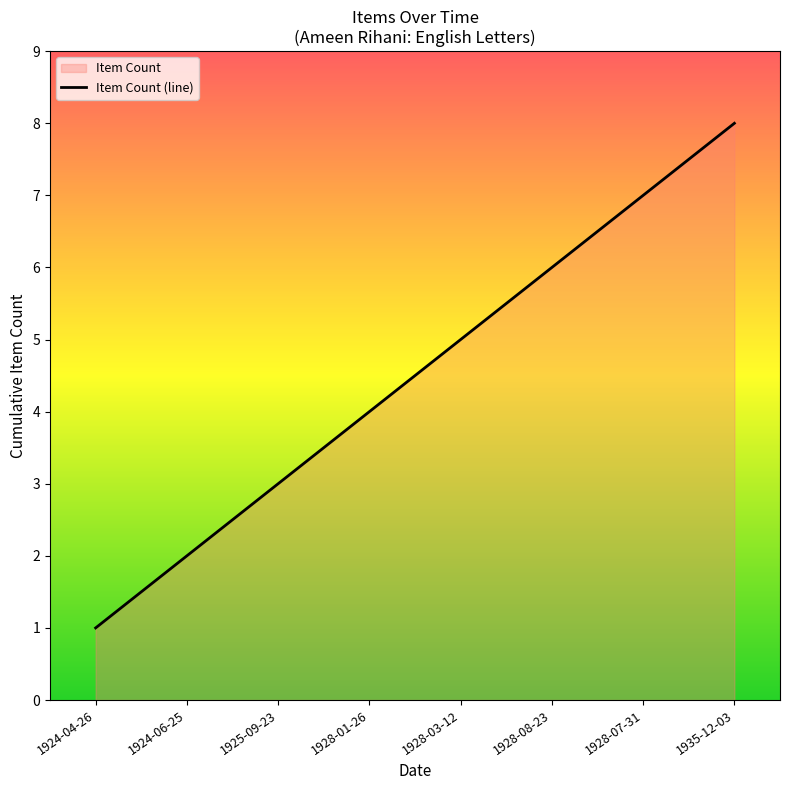

What is the approximate value at 1935-12-03?

8